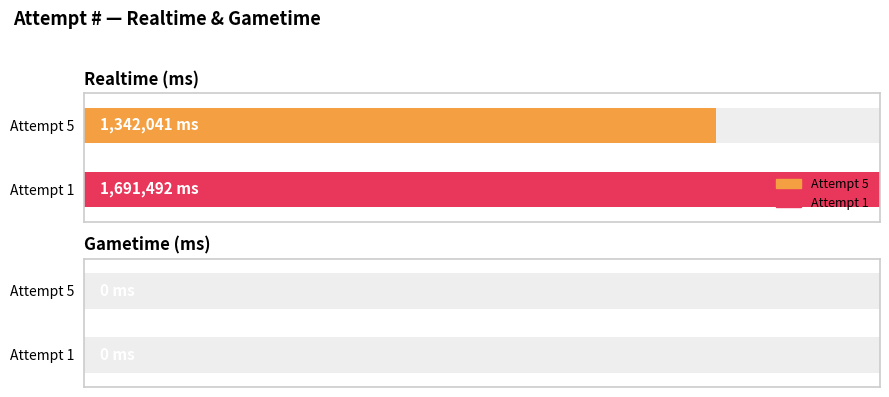

True or false: Realtime (ms) has a value of 466873 at 1.

False